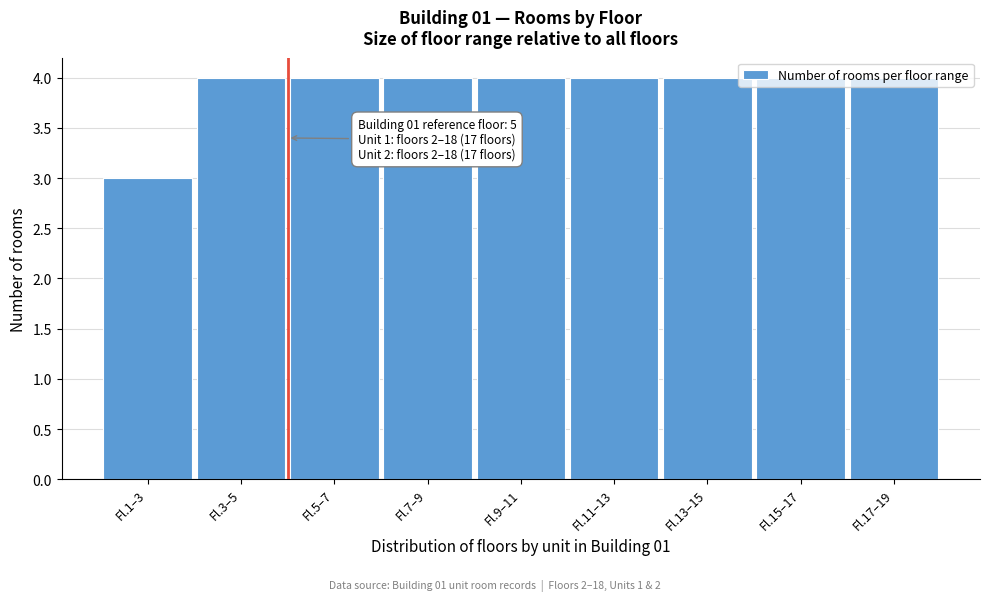

True or false: the data shows 6 at Fl.9–11.

False